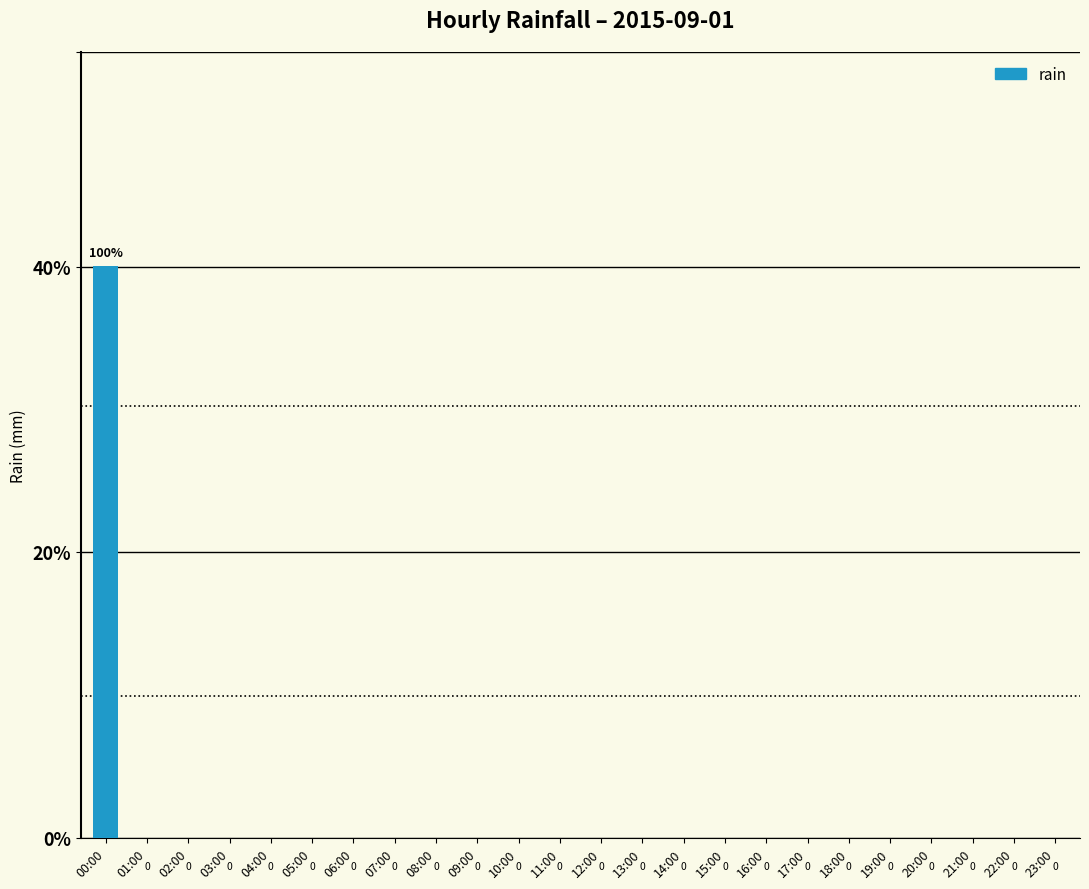

What is the label of the 14th bar from the left?

13:00